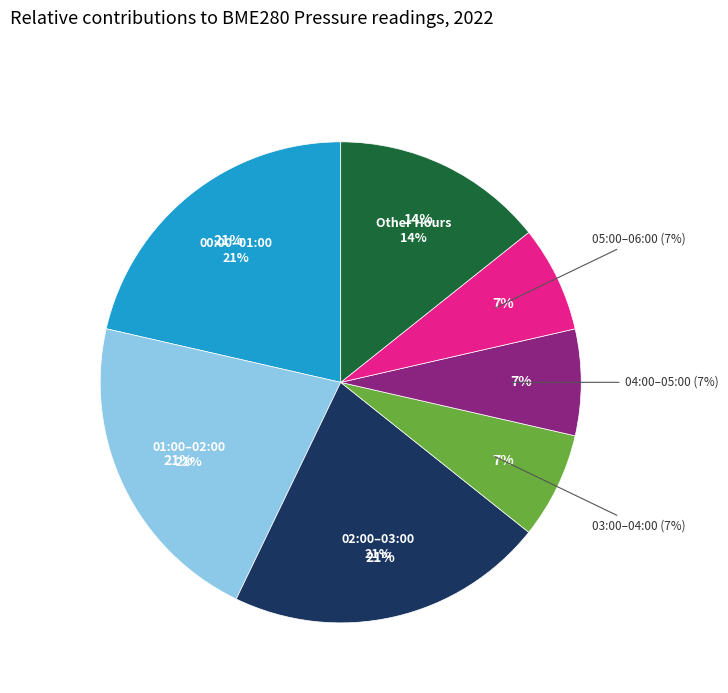

How many slices are in this pie chart?

7